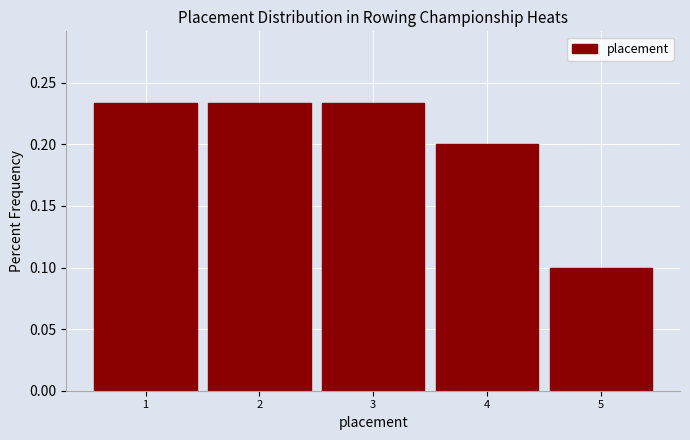

Reading left to right, list every bar in this chart as the range it spans on the x-axis followed by its height. The values are not printed on the chart, so give them approximately, as read against the axis.

0.5 to 1.5: 0.235
1.5 to 2.5: 0.235
2.5 to 3.5: 0.235
3.5 to 4.5: 0.200
4.5 to 5.5: 0.100